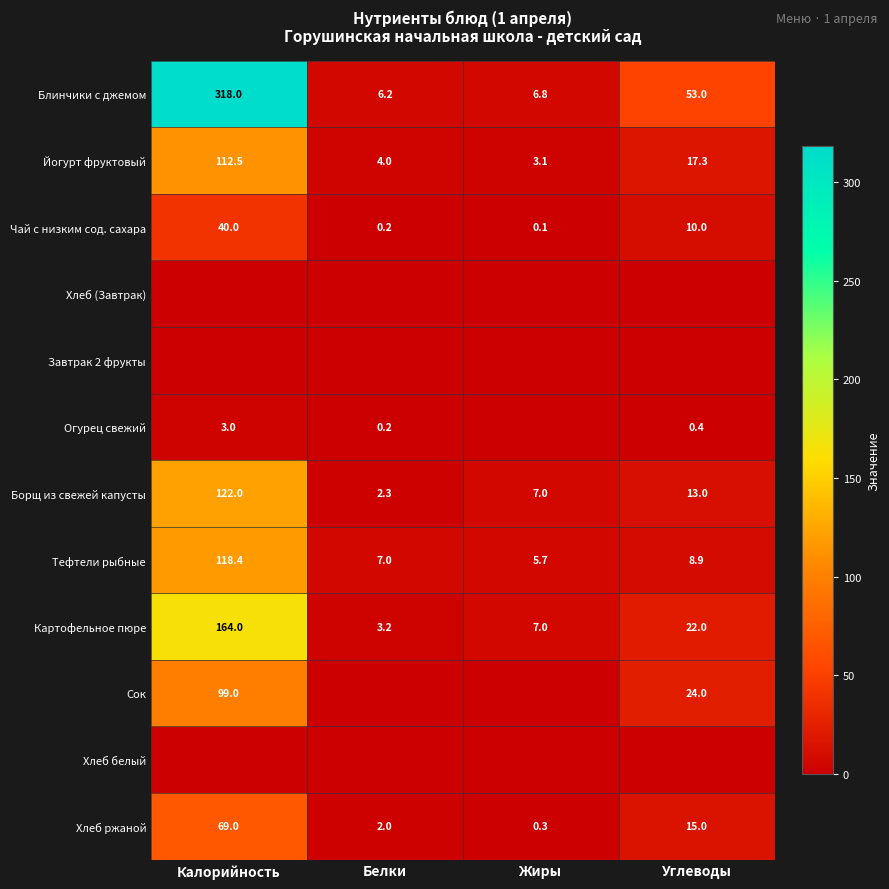

Where is Картофельное пюре nearest to the value 83?

Углеводы